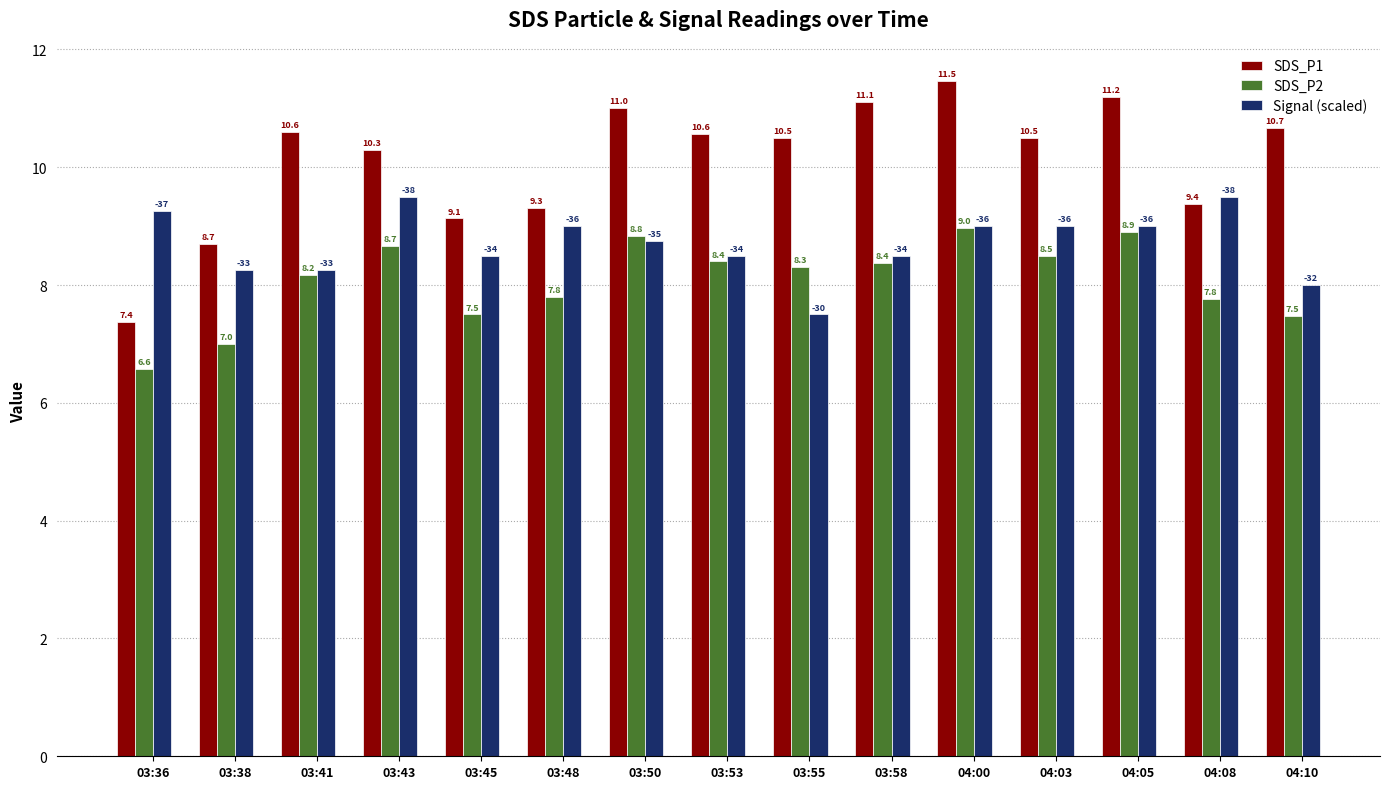

Which category has the lowest value in the SDS_P1 series?

03:36